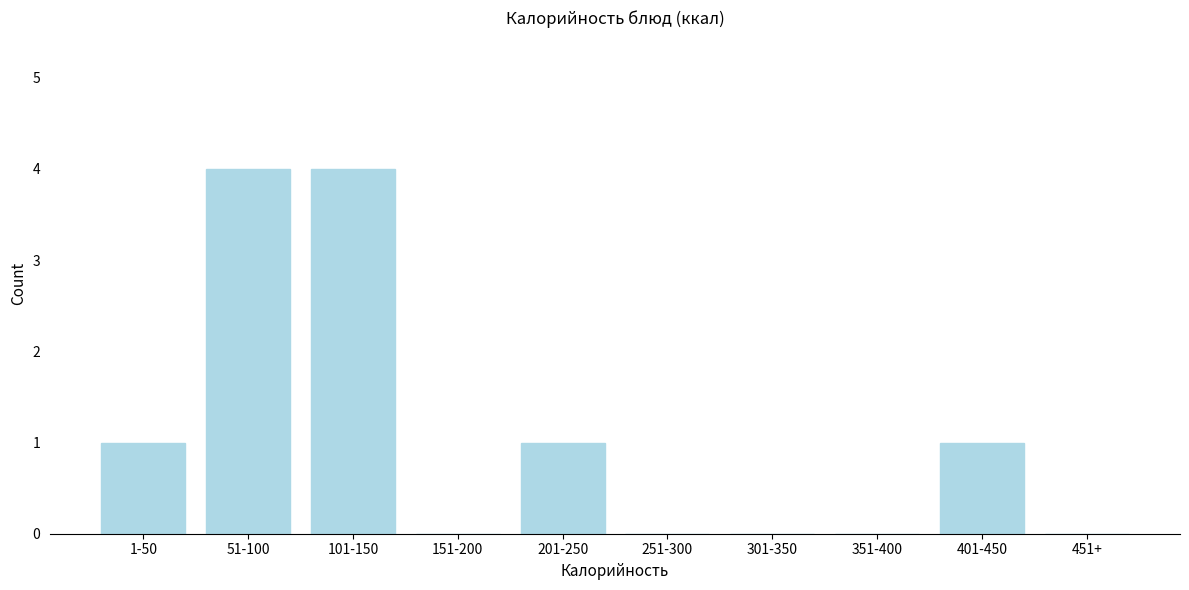

Reading left to right, transcribe all the data shown in this chart.

1-50=1	51-100=4	101-150=4	151-200=0	201-250=1	251-300=0	301-350=0	351-400=0	401-450=1	451+=0